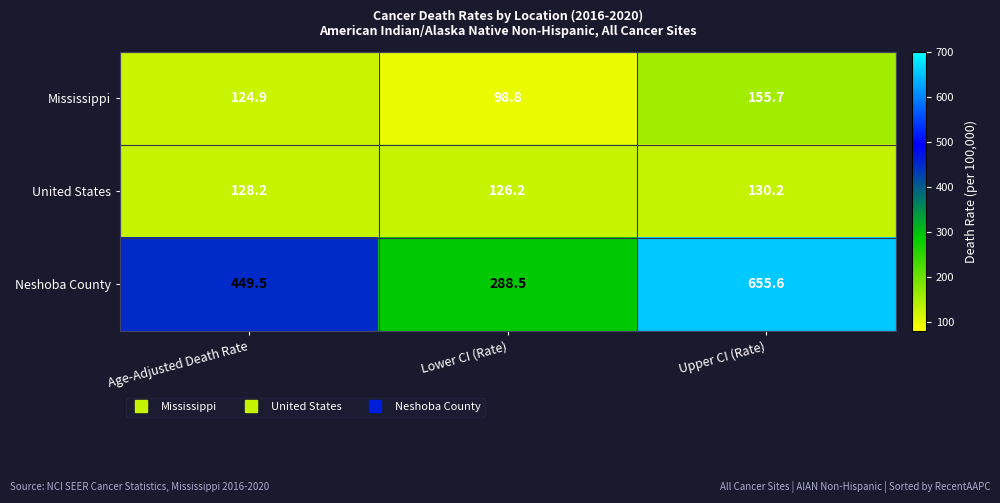

What is the minimum value shown in the chart?

98.8